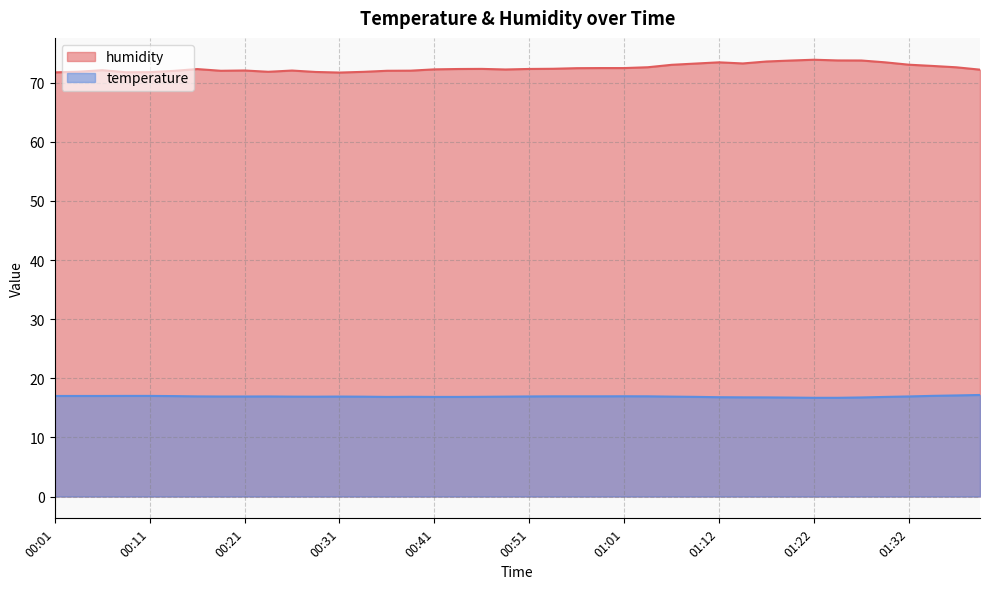

Count the number of categories in the chart.

40